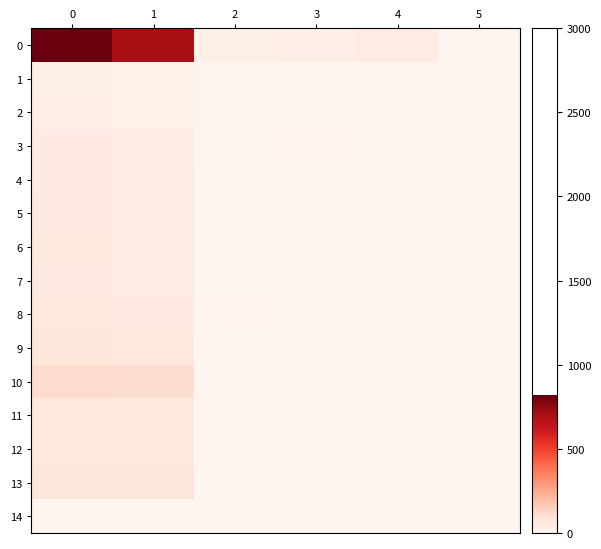

What is the difference between the second highest and second lowest values in the 5 series?

46